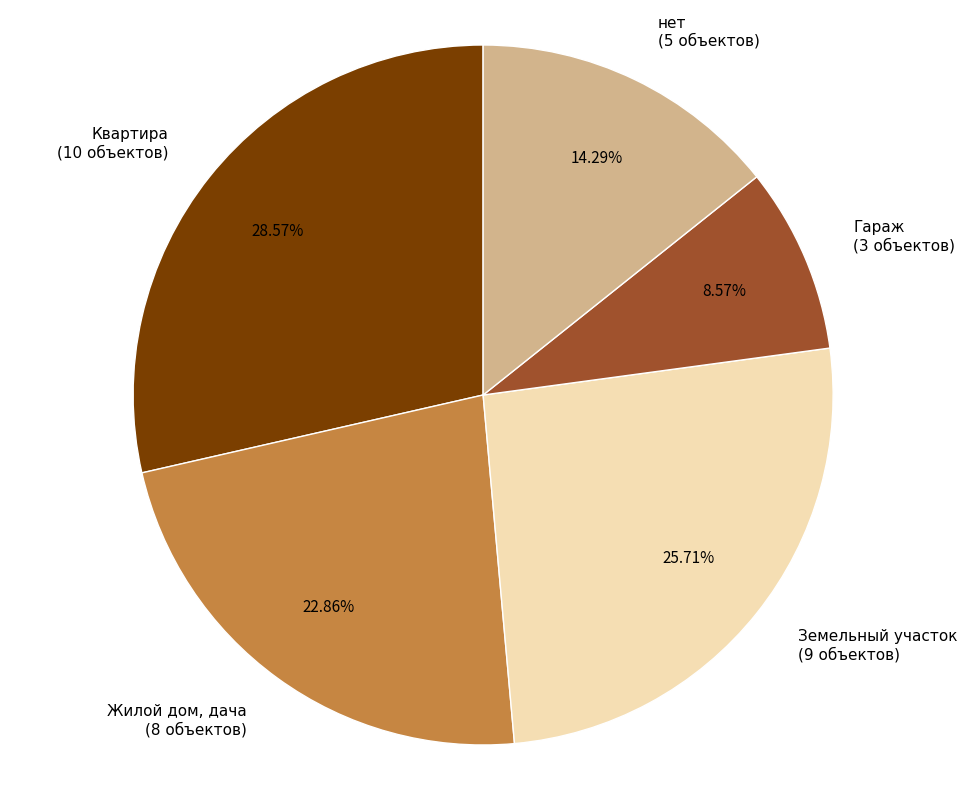

What is the total percentage of Квартира and Жилой дом, дача?

51.4%